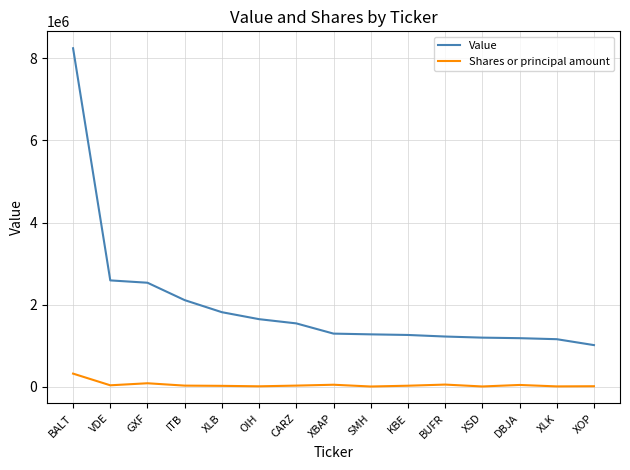

List the series in order of their overall mean, lowest first.

Shares or principal amount, Value